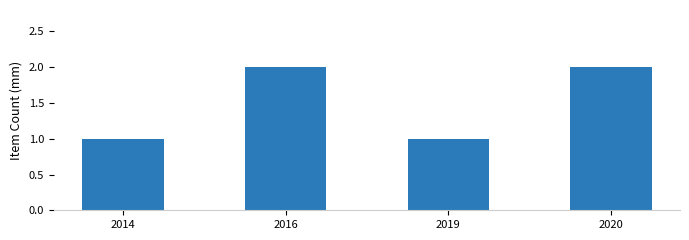

What is the difference between the maximum and minimum values?

1